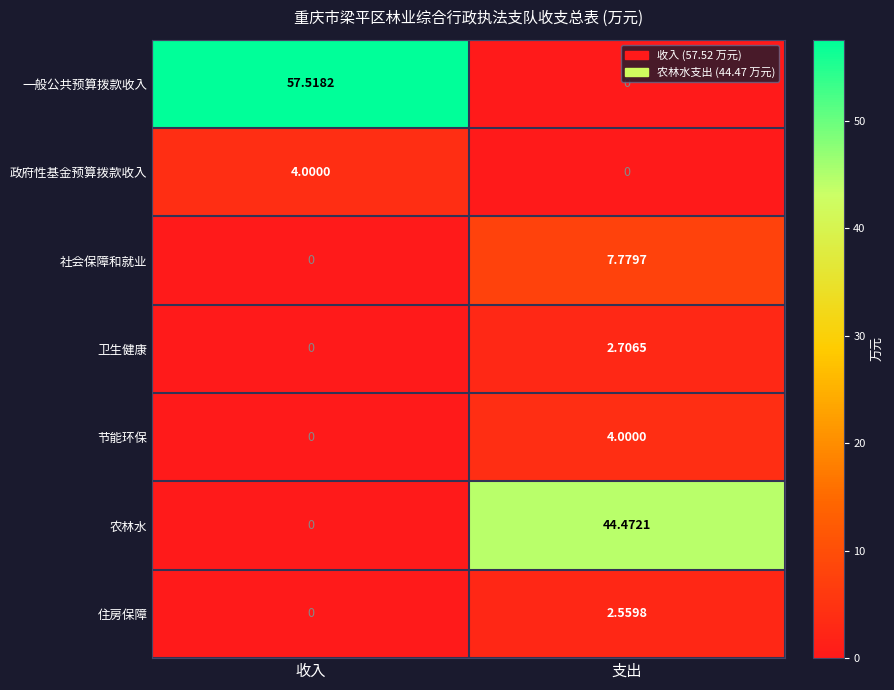

Rank the categories by 住房保障 value from highest to lowest.

支出, 收入